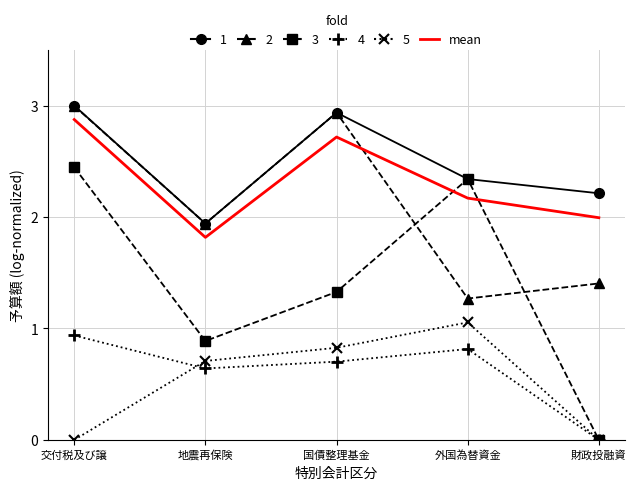

What is the difference between the highest and lowest values at 国債整理基金?

2.2